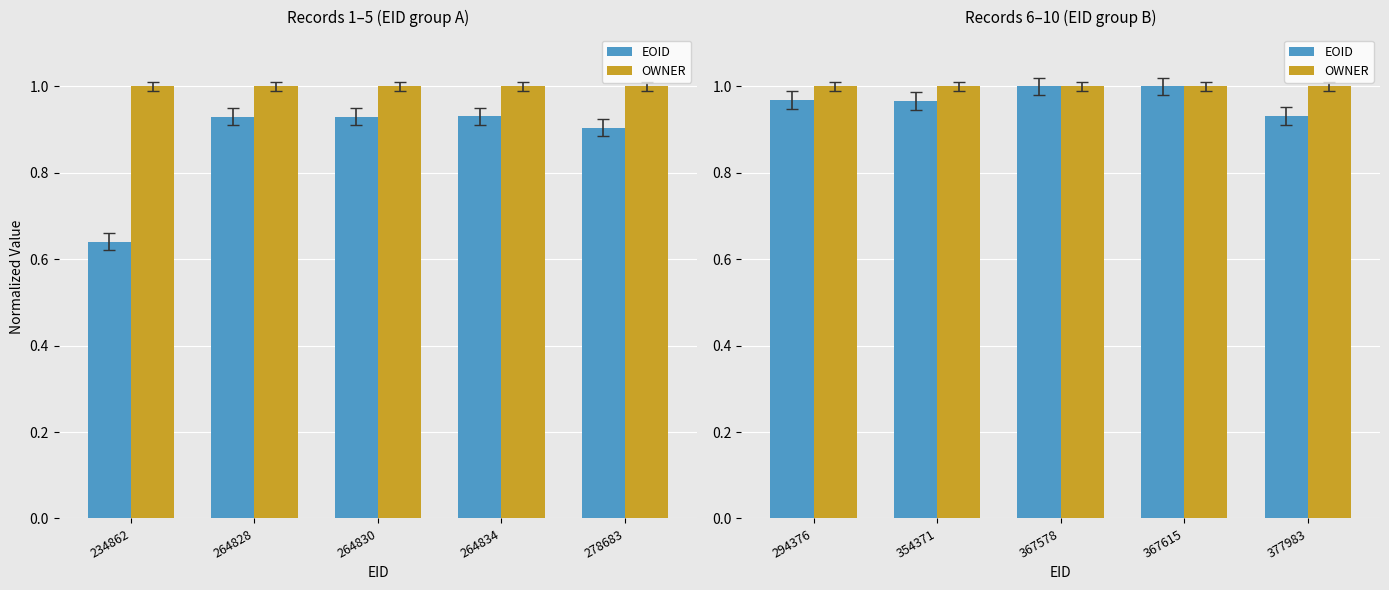

Is it true that OWNER equals 1.7 at 354371?

False